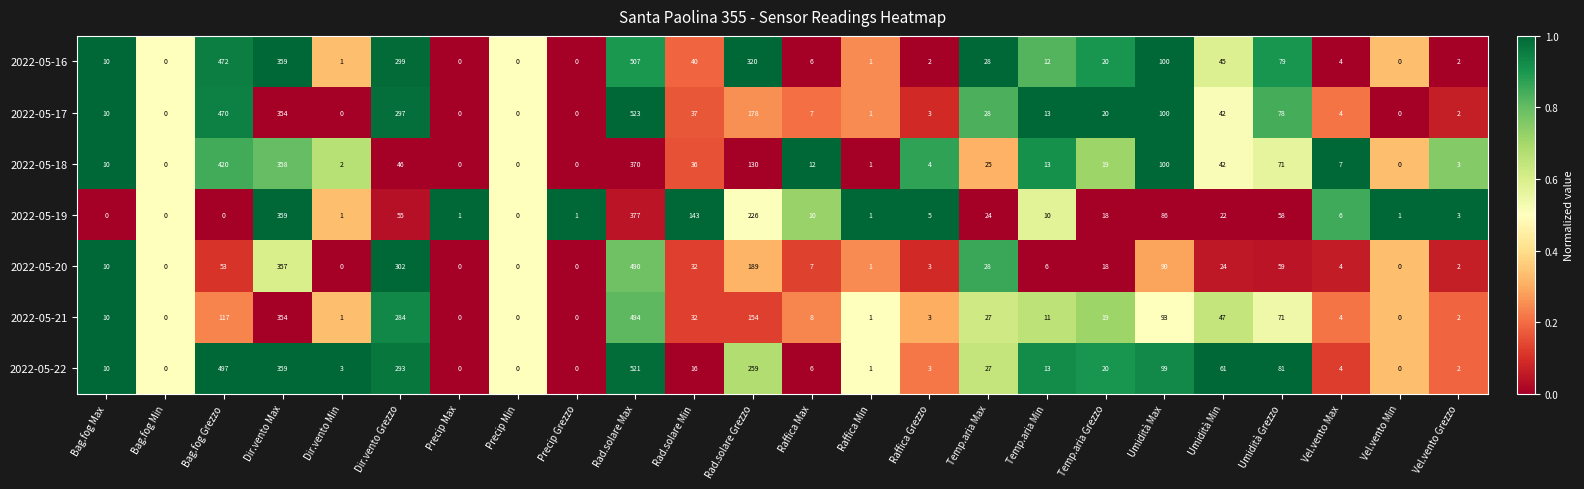

What is the difference between the second highest and second lowest values in the 2022-05-22 series?

497